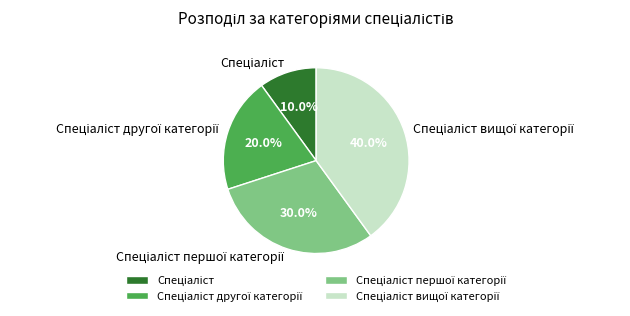

Does any single category account for the majority?

No